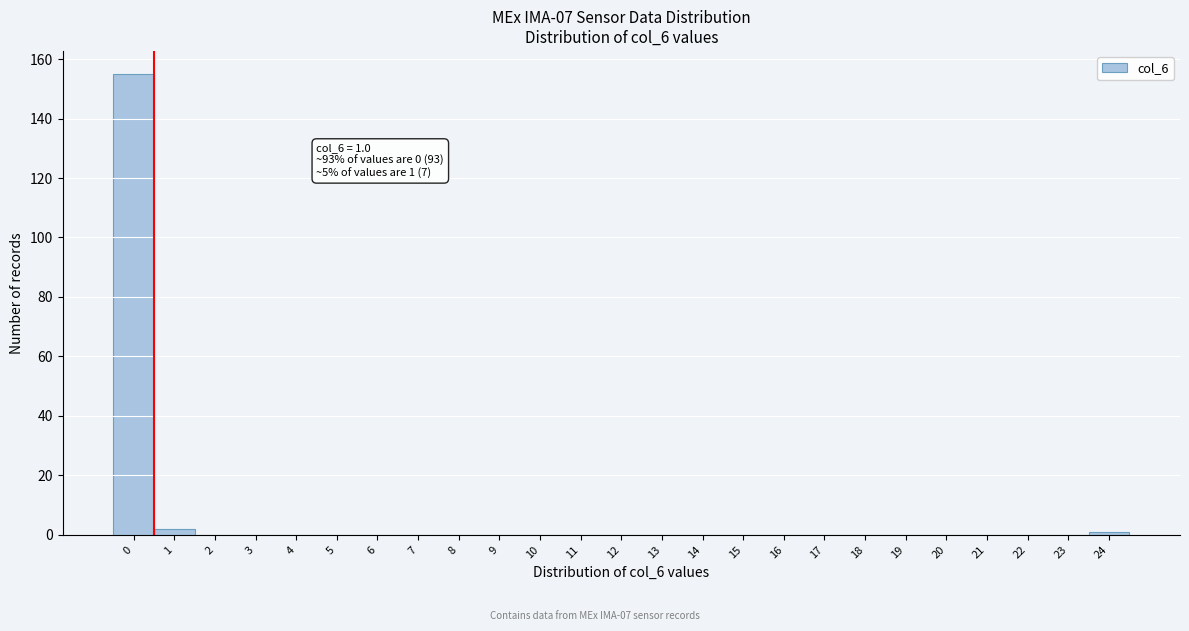

Reading right to left, list all the values displayed in this chart.

24=1	23=0	22=0	21=0	20=0	19=0	18=0	17=0	16=0	15=0	14=0	13=0	12=0	11=0	10=0	9=0	8=0	7=0	6=0	5=0	4=0	3=0	2=0	1=2	0=155